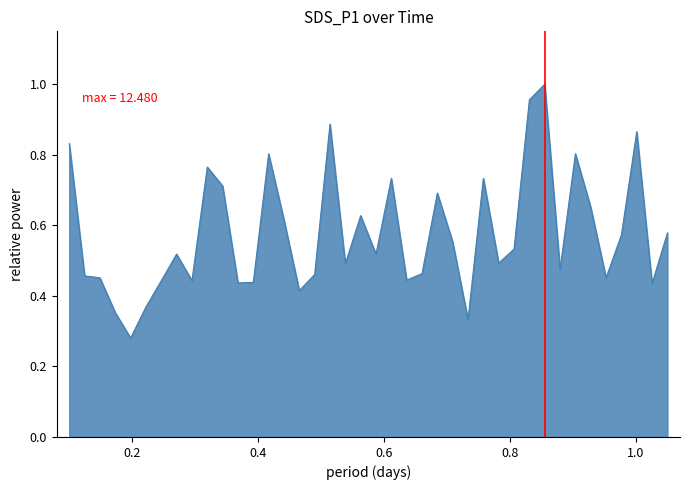

Reading right to left, extract all data points from this chart.

2023/06/12 01:39:40=0.6	2023/06/12 01:37:05=0.4	2023/06/12 01:34:28=0.9	2023/06/12 01:31:56=0.6	2023/06/12 01:29:21=0.5	2023/06/12 01:26:34=0.7	2023/06/12 01:23:39=0.8	2023/06/12 01:20:53=0.5	2023/06/12 01:18:25=1.0	2023/06/12 01:15:58=1.0	2023/06/12 01:13:33=0.5	2023/06/12 01:11:05=0.5	2023/06/12 01:08:28=0.7	2023/06/12 01:05:45=0.3	2023/06/12 01:03:14=0.6	2023/06/12 01:00:48=0.7	2023/06/12 00:58:22=0.5	2023/06/12 00:55:55=0.4	2023/06/12 00:53:29=0.7	2023/06/12 00:51:03=0.5	2023/06/12 00:48:38=0.6	2023/06/12 00:46:10=0.5	2023/06/12 00:43:43=0.9	2023/06/12 00:41:17=0.5	2023/06/12 00:38:51=0.4	2023/06/12 00:36:23=0.6	2023/06/12 00:33:58=0.8	2023/06/12 00:31:31=0.4	2023/06/12 00:29:06=0.4	2023/06/12 00:26:40=0.7	2023/06/12 00:24:11=0.8	2023/06/12 00:21:46=0.4	2023/06/12 00:19:20=0.5	2023/06/12 00:16:54=0.4	2023/06/12 00:14:28=0.4	2023/06/12 00:12:02=0.3	2023/06/12 00:09:36=0.4	2023/06/12 00:07:10=0.5	2023/06/12 00:04:44=0.5	2023/06/12 00:02:17=0.8